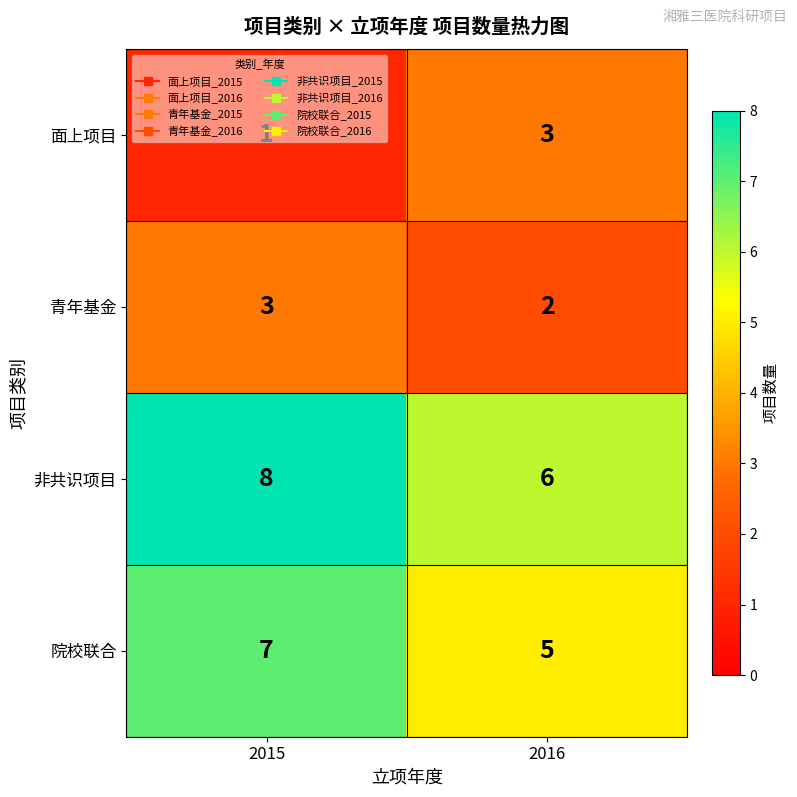

What is the difference between the highest and lowest values at 2015?

7